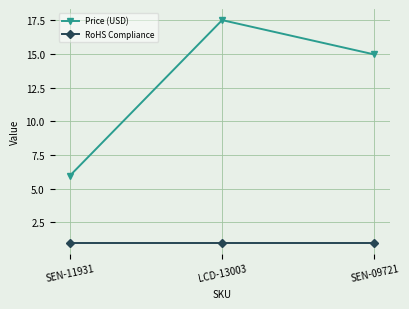

The value of Price (USD) at SEN-09721 is 26.8. True or false?

False